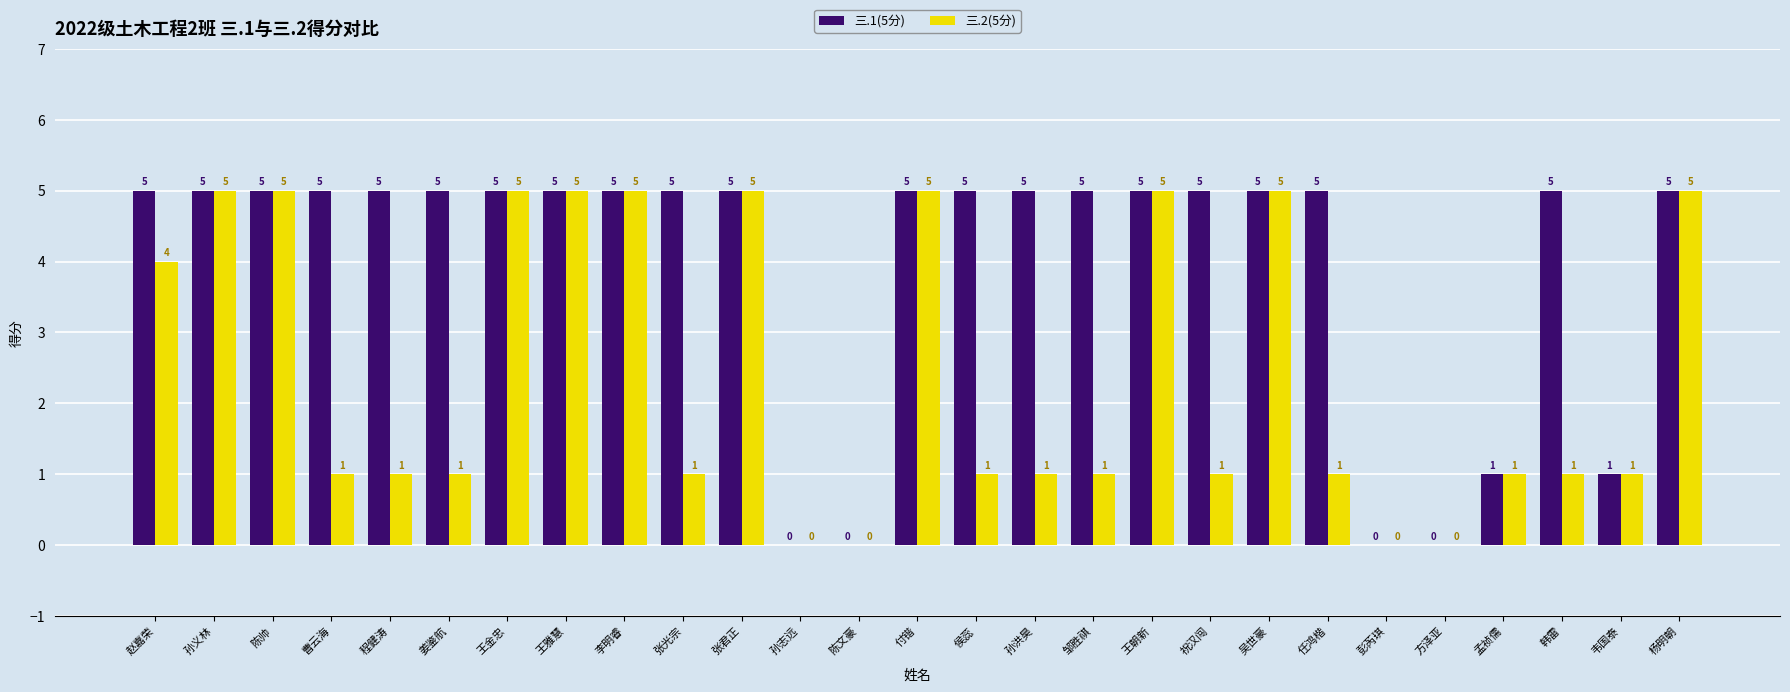

Read the 三.1(5分) value at 祝汉闯.

5